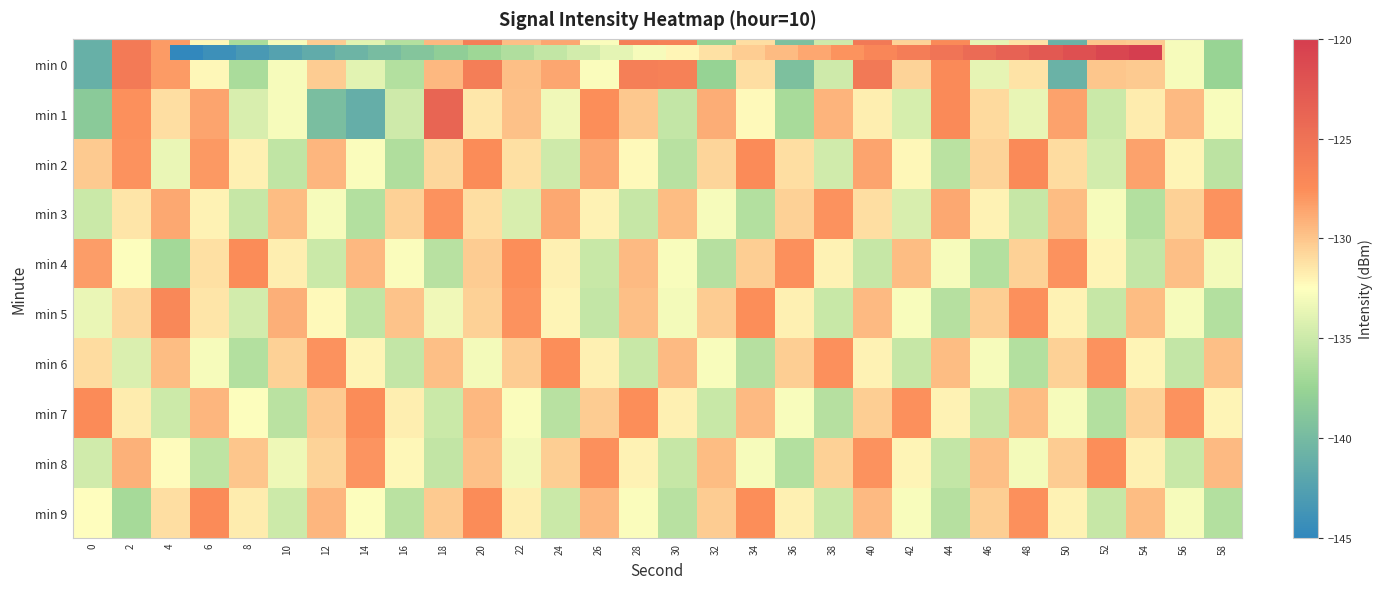

At which label does min 8 reach its peak?

52